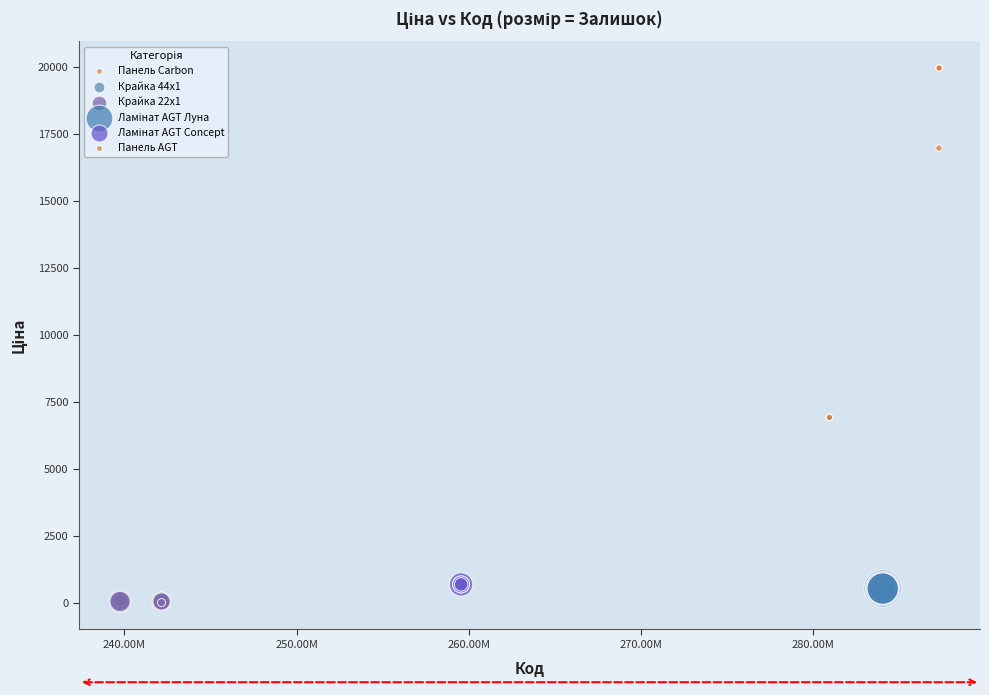

Which series reaches the maximum Y coordinate?

Панель Carbon